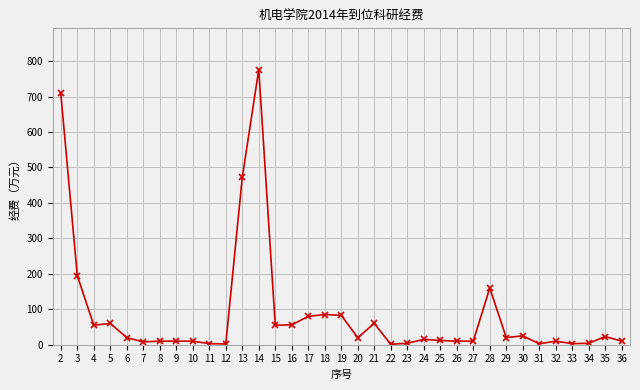

What is the maximum value shown in the chart?

776.0